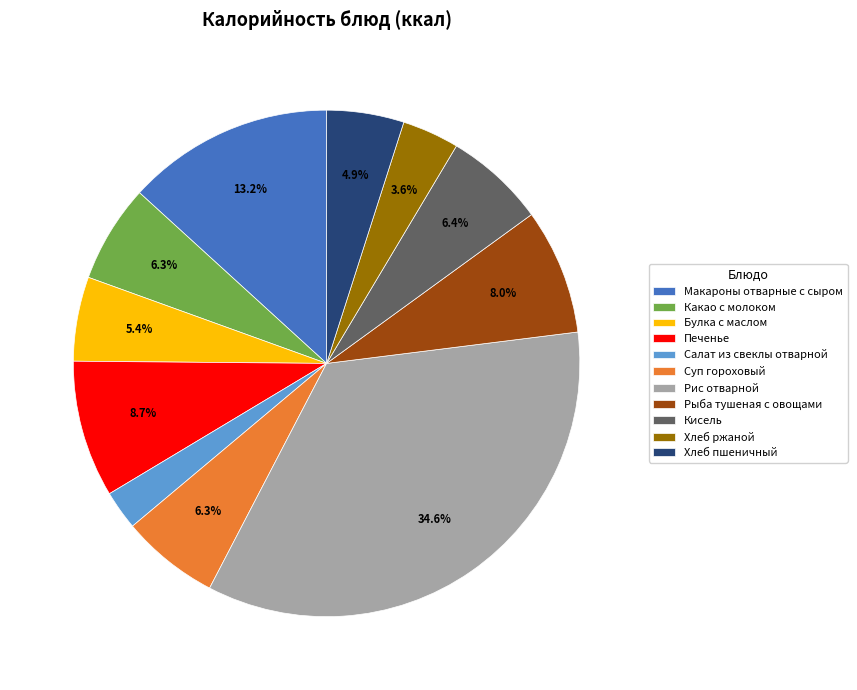

What percentage is NOT represented by Суп гороховый?

93.7%